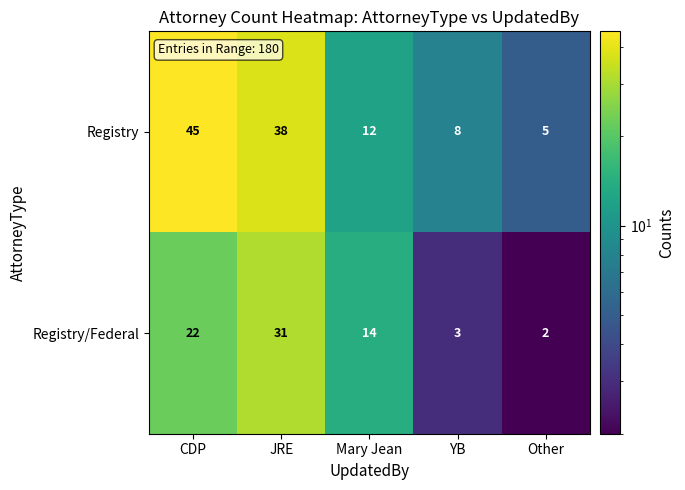

Rank the series by their maximum value, from highest to lowest.

Registry, Registry/Federal